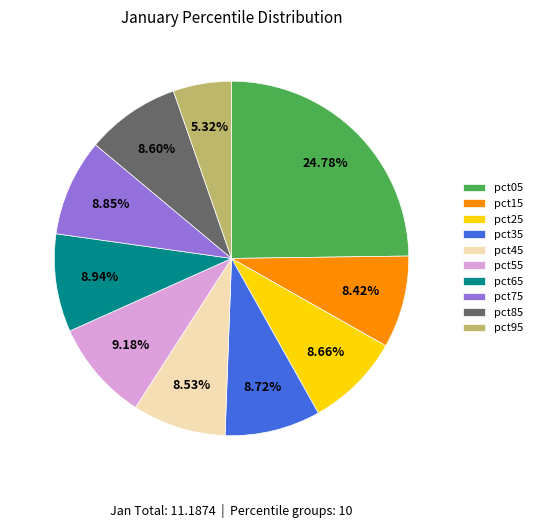

Is it true that pct15 is 8% of the pie?

True